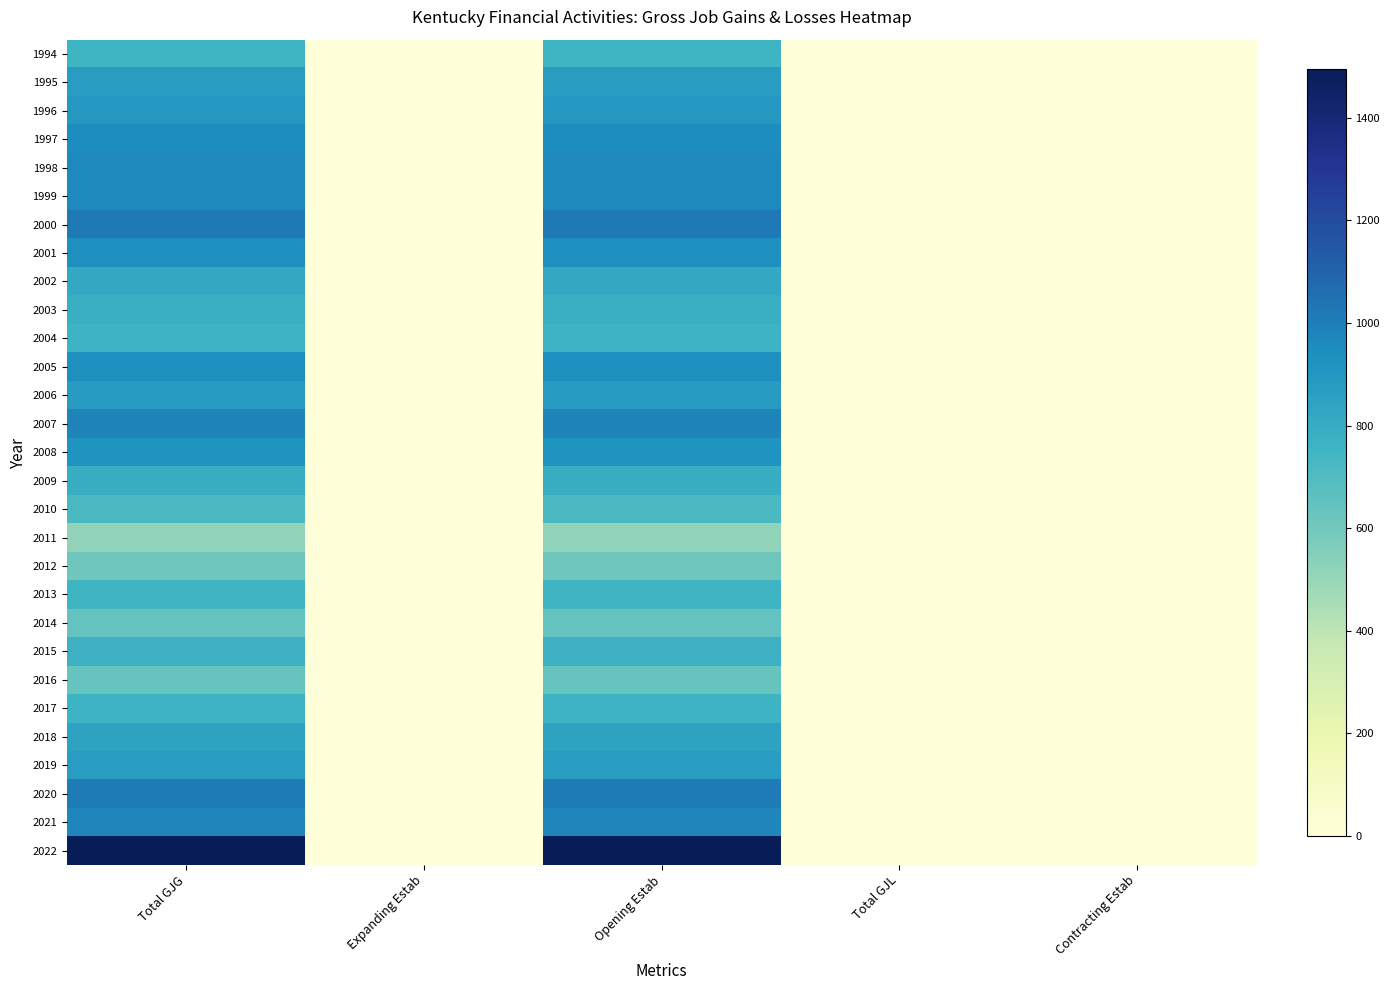

Is it true that 2001 equals 940 at Opening Estab?

True